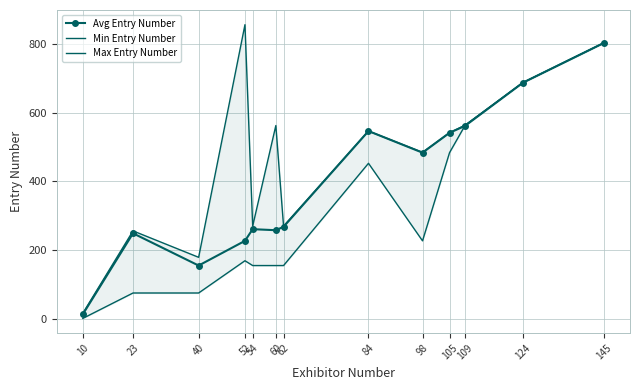

What is the difference between the second highest and minimum values in the Avg Entry Number series?

675